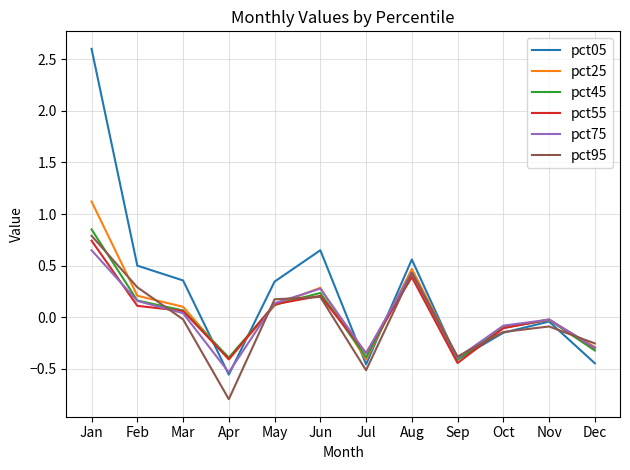

Which category has the highest value in the pct75 series?

Jan